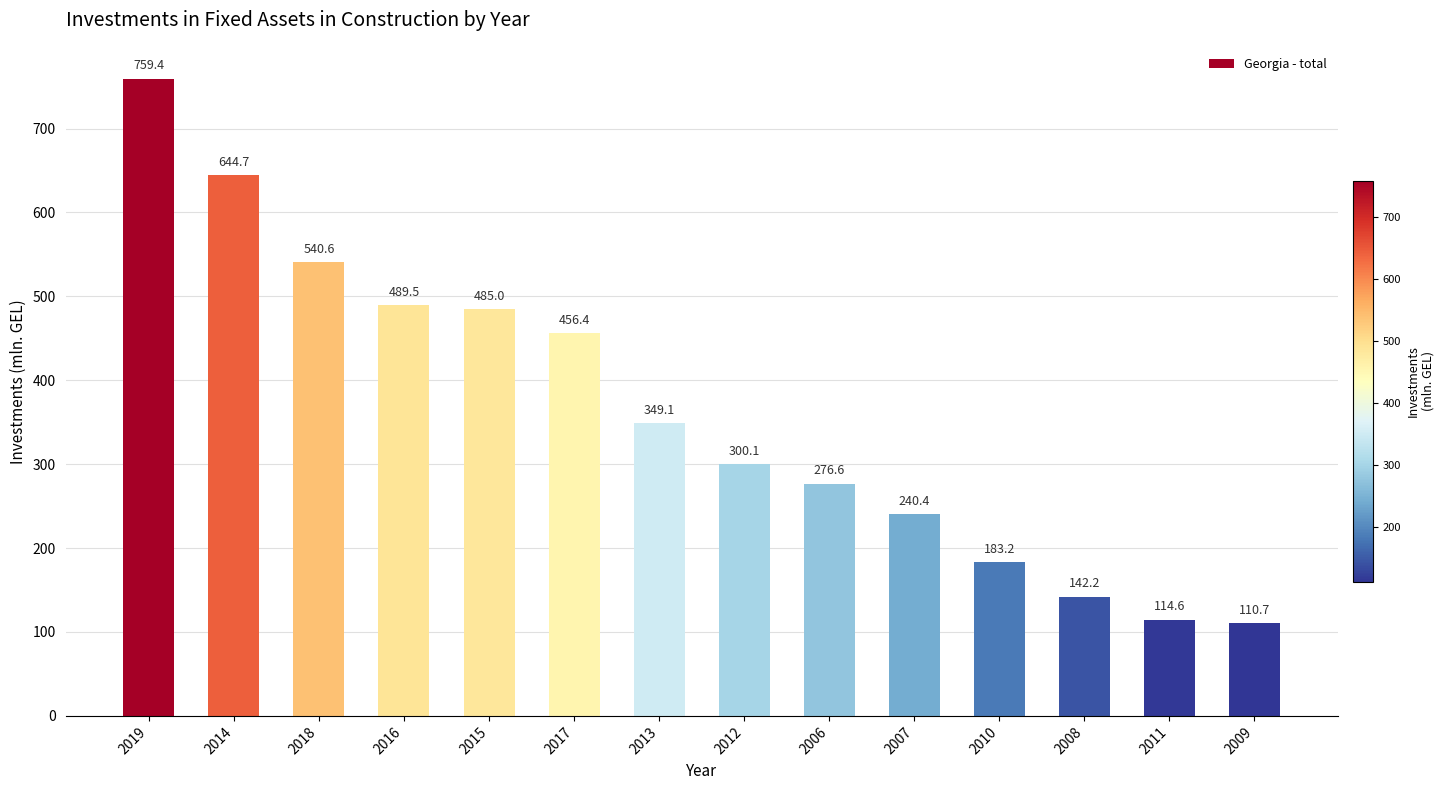

What is the sum of all values?

5092.5